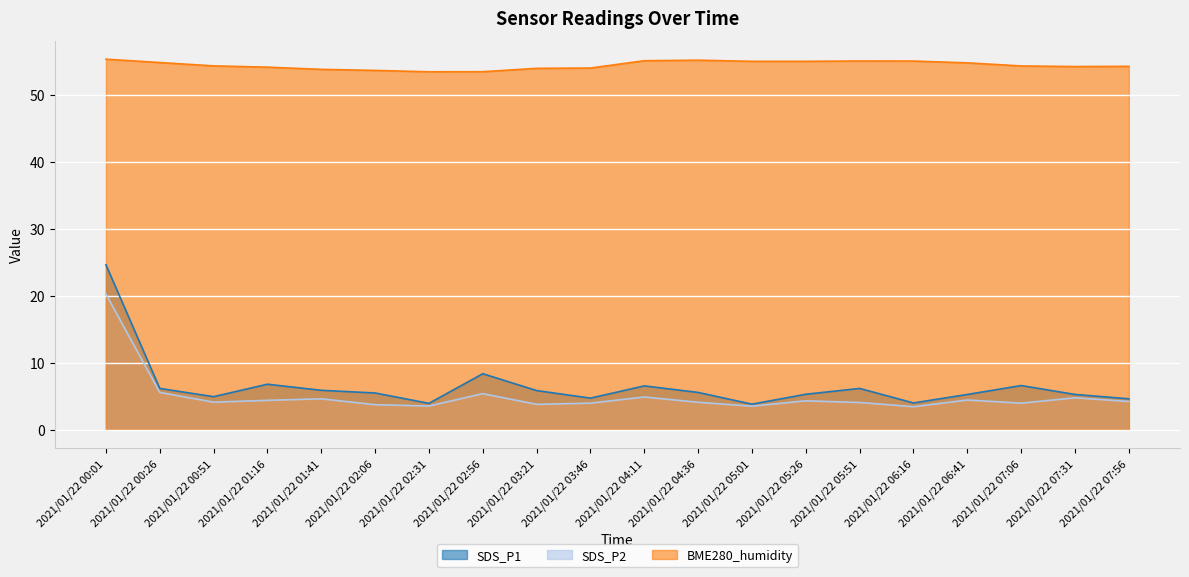

What are all the series names shown in the legend?

SDS_P1, SDS_P2, BME280_humidity